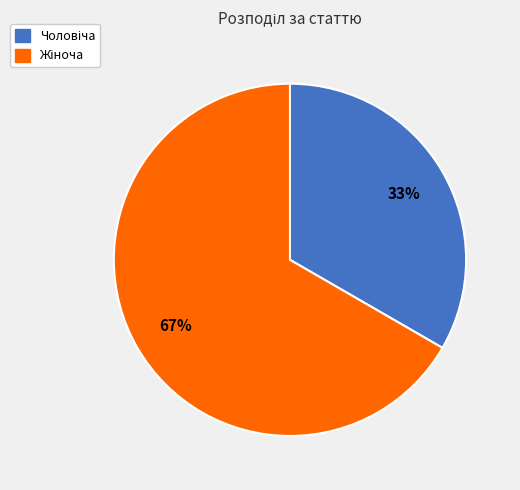

Is there any slice that represents more than half of the pie?

Yes